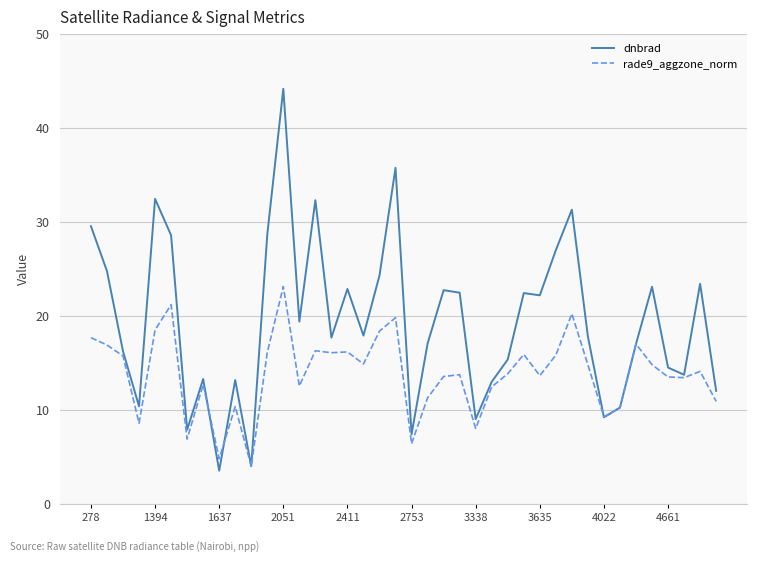

What is the maximum value shown in the chart?

44.1